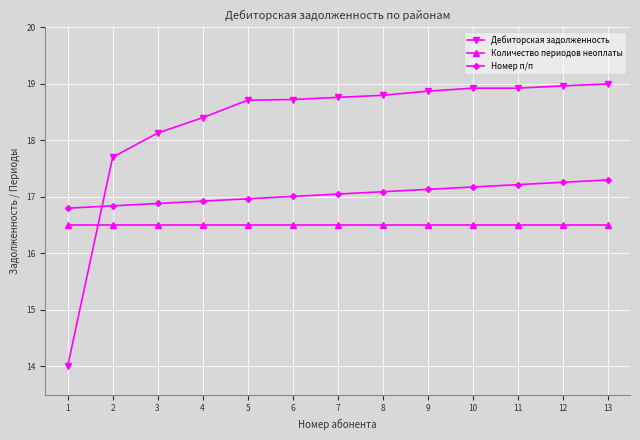

What is the sum of all Дебиторская задолженность values?

237.9